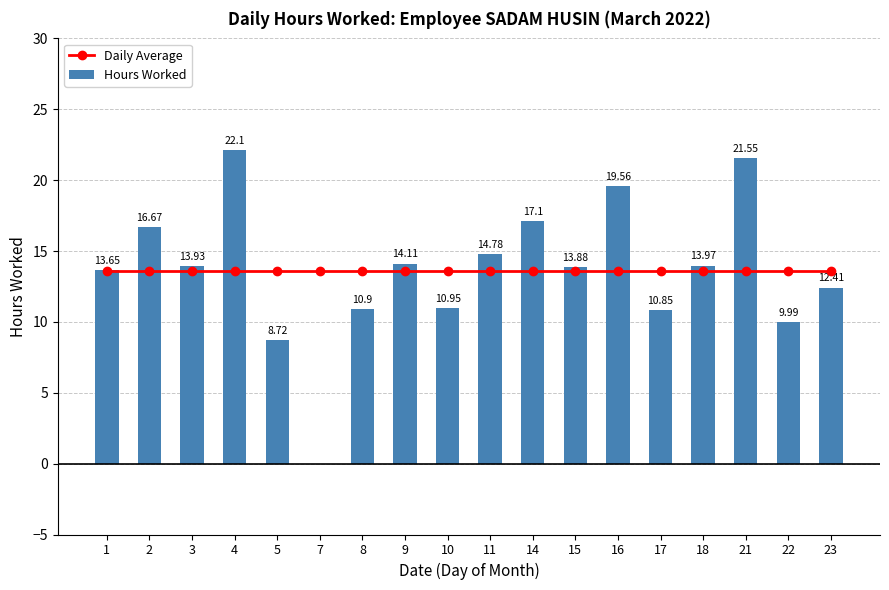

What are all the series names shown in the legend?

Daily Average, Hours Worked